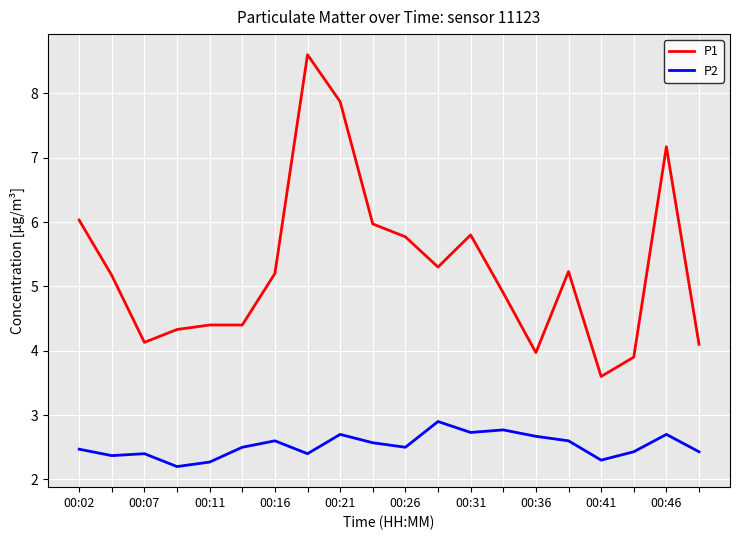

How many lines are shown in the chart?

2